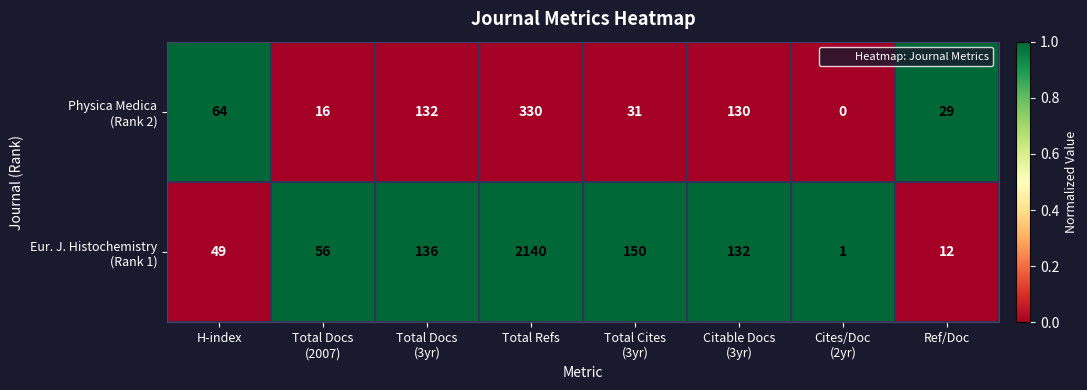

What is the maximum value shown in the chart?

2140